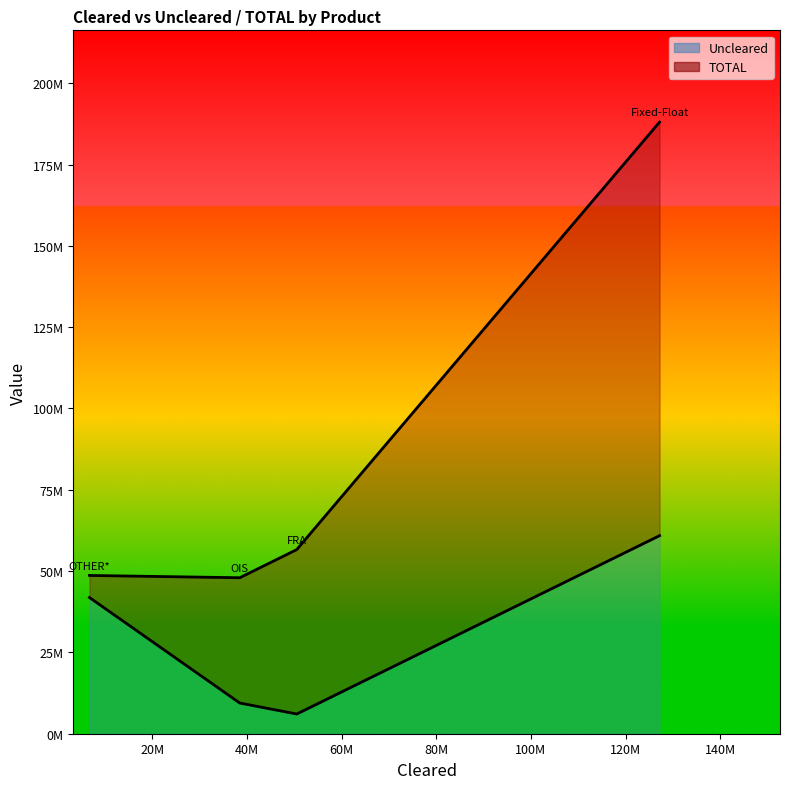

Which series has the widest spread of values?

TOTAL